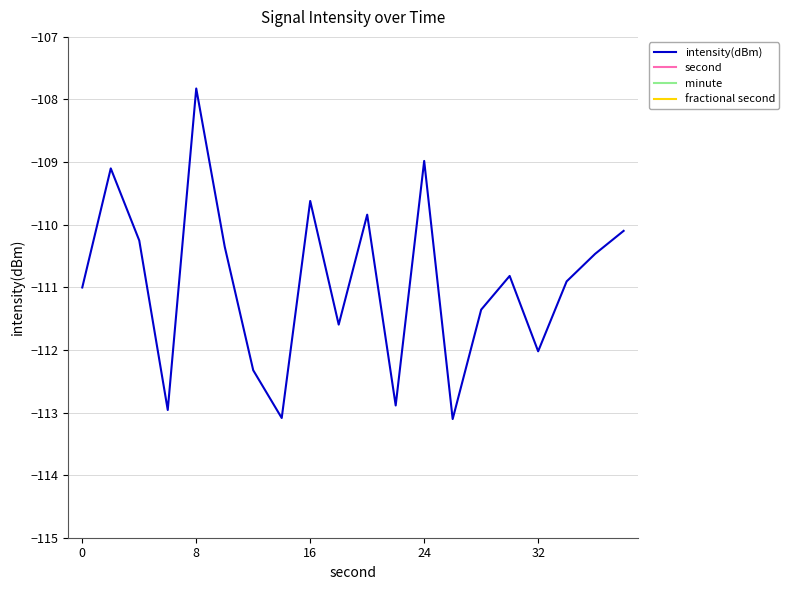

True or false: minute has more than 2 points higher than both neighbors.

False